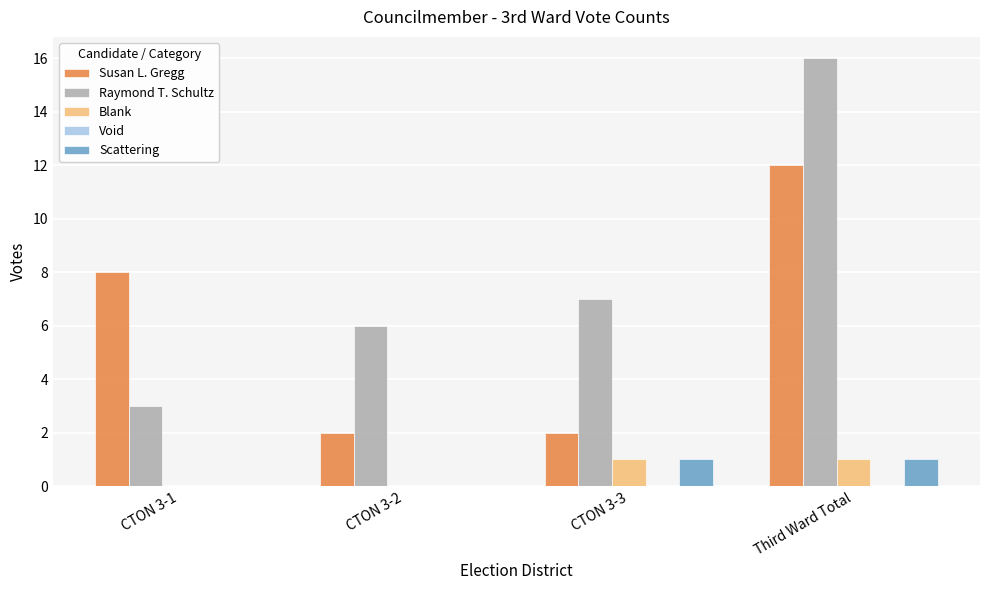

The value of Susan L. Gregg at Third Ward Total is 12. True or false?

True